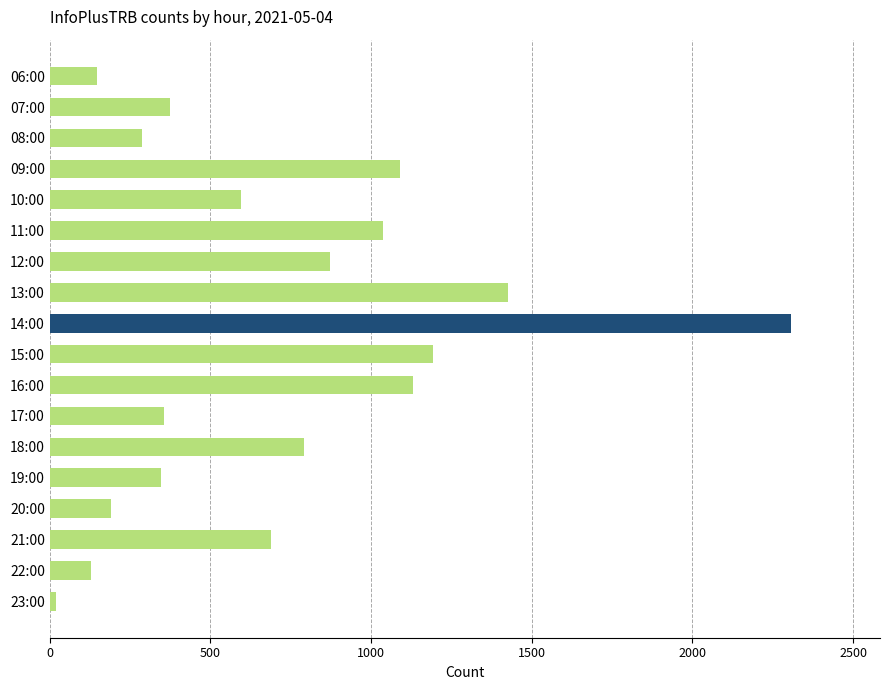

Which category has the lowest value across all series?

23:00